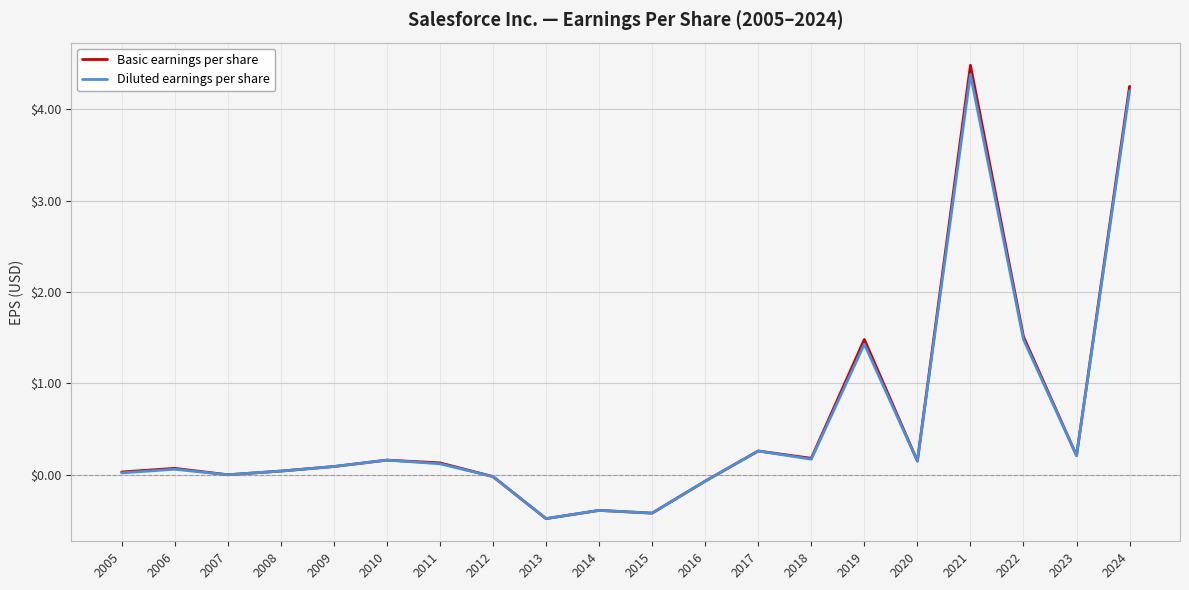

Between 2019 and 2020, which series saw the biggest shift?

Basic earnings per share